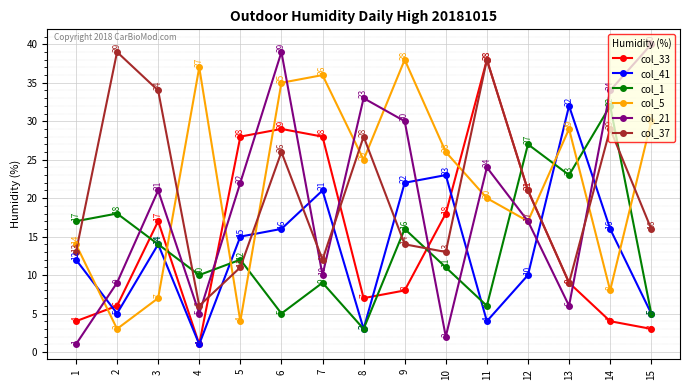

Which series changed the most between 2 and 14?

col_21